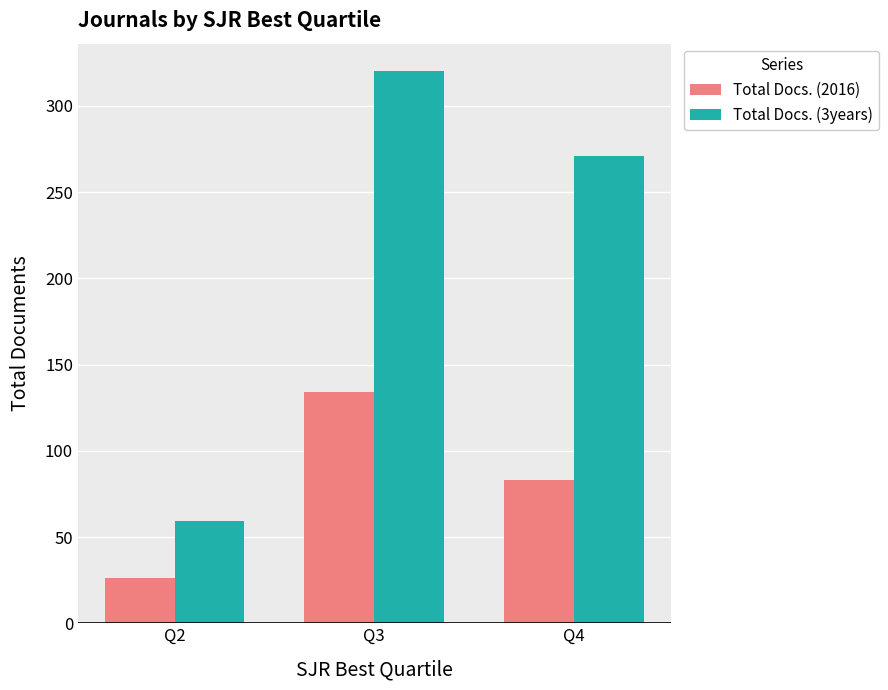

How many values in the Total Docs. (3years) series are below 271?

1